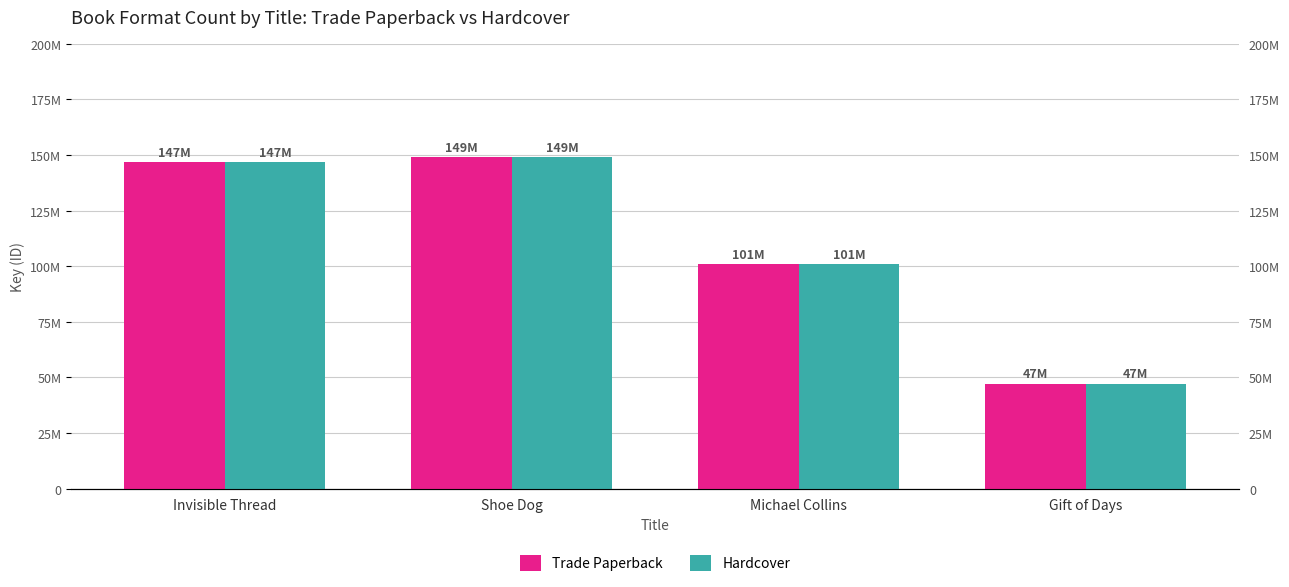

The value of Hardcover at Invisible Thread is 146785888. True or false?

True